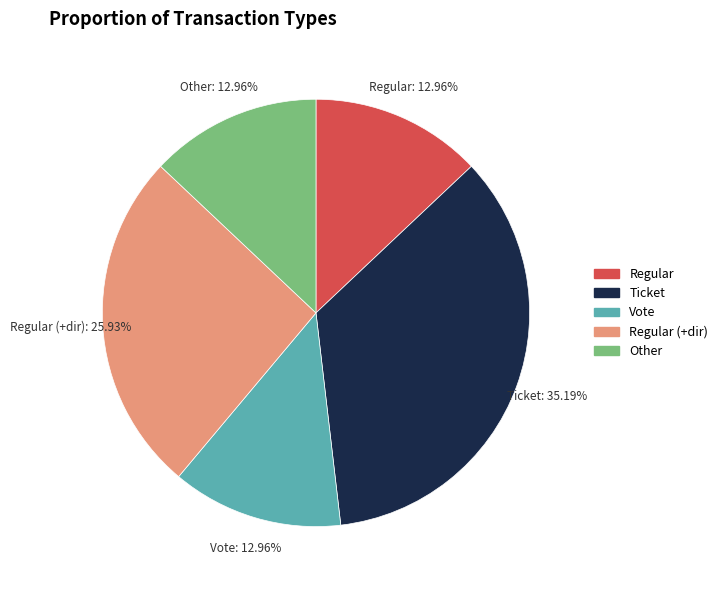

True or false: Vote accounts for 48% of the total.

False